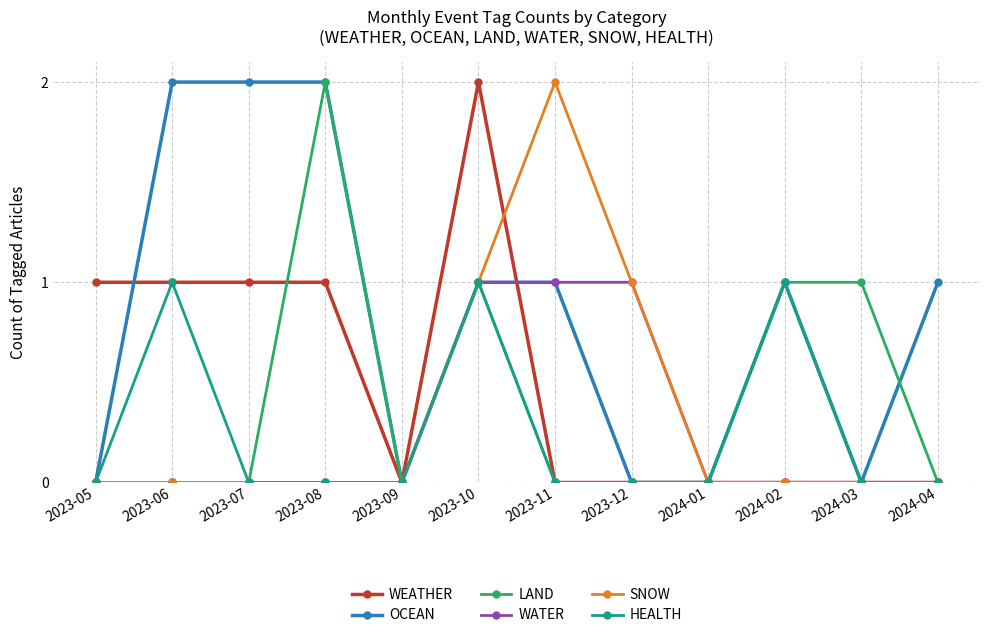

What is the total value across all series at 2023-06?

4